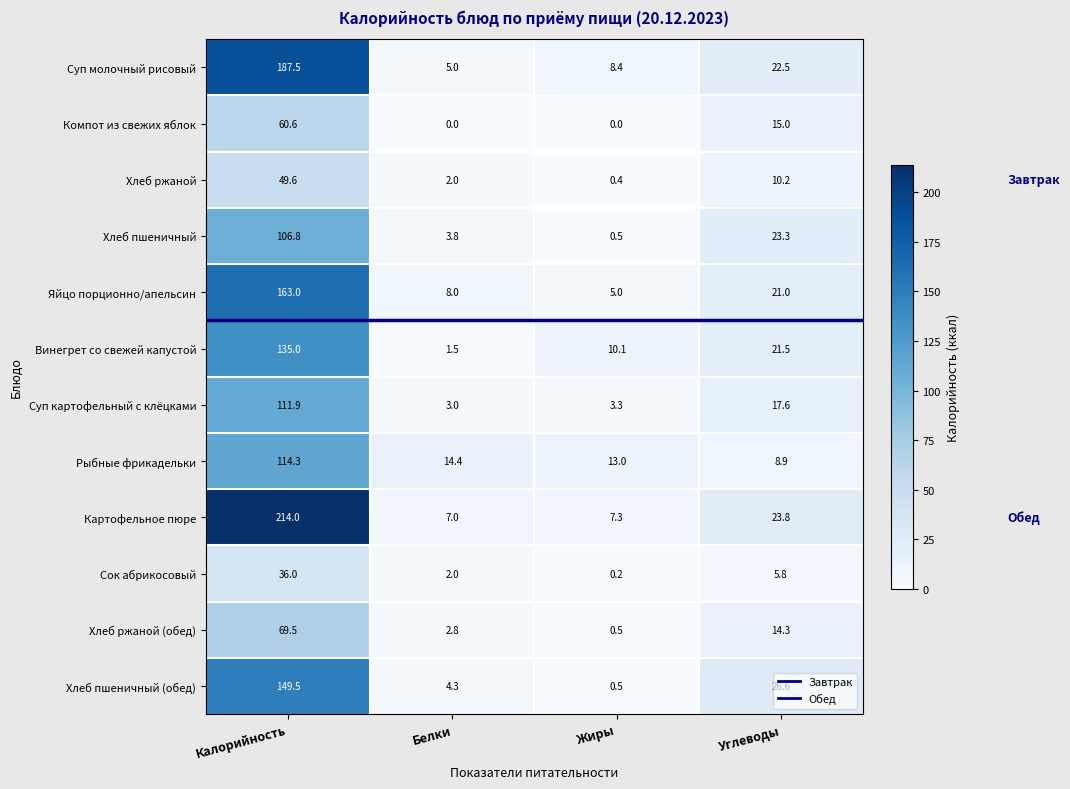

What is the lowest value of the Картофельное пюре series?

7.0